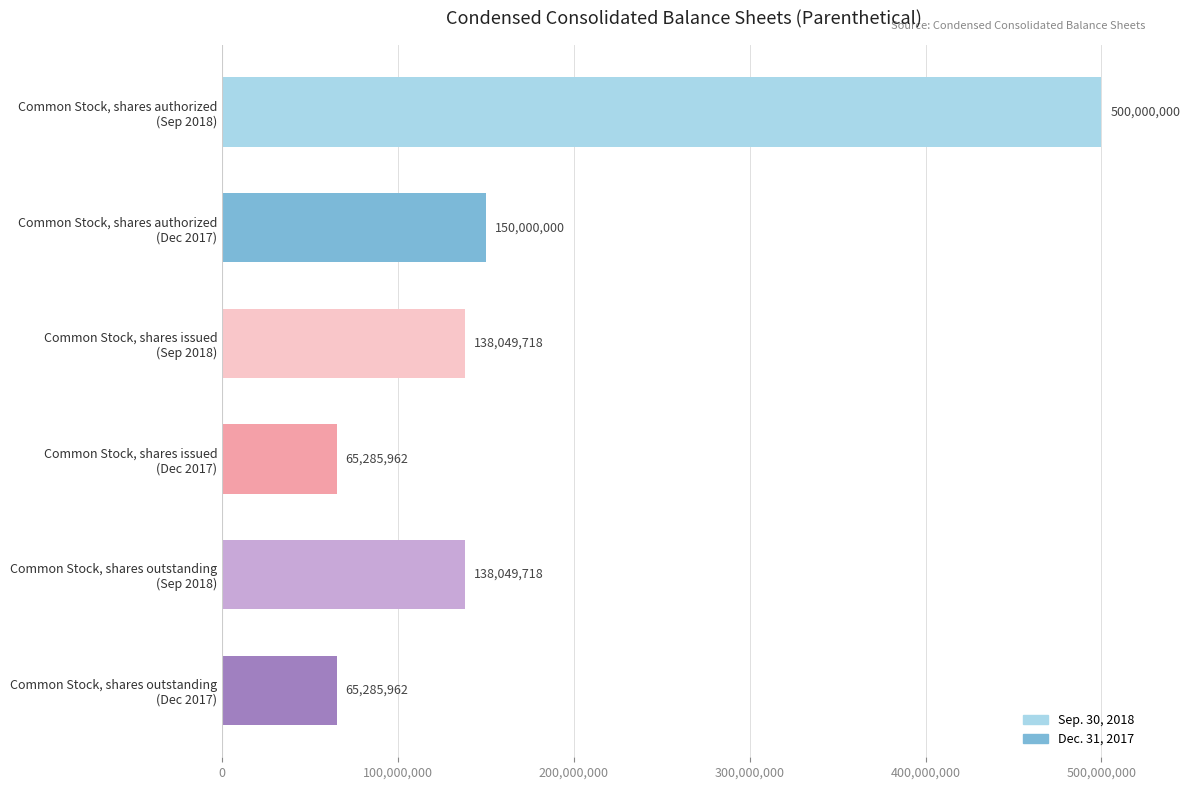

What is the difference between the maximum and minimum values?

434714038